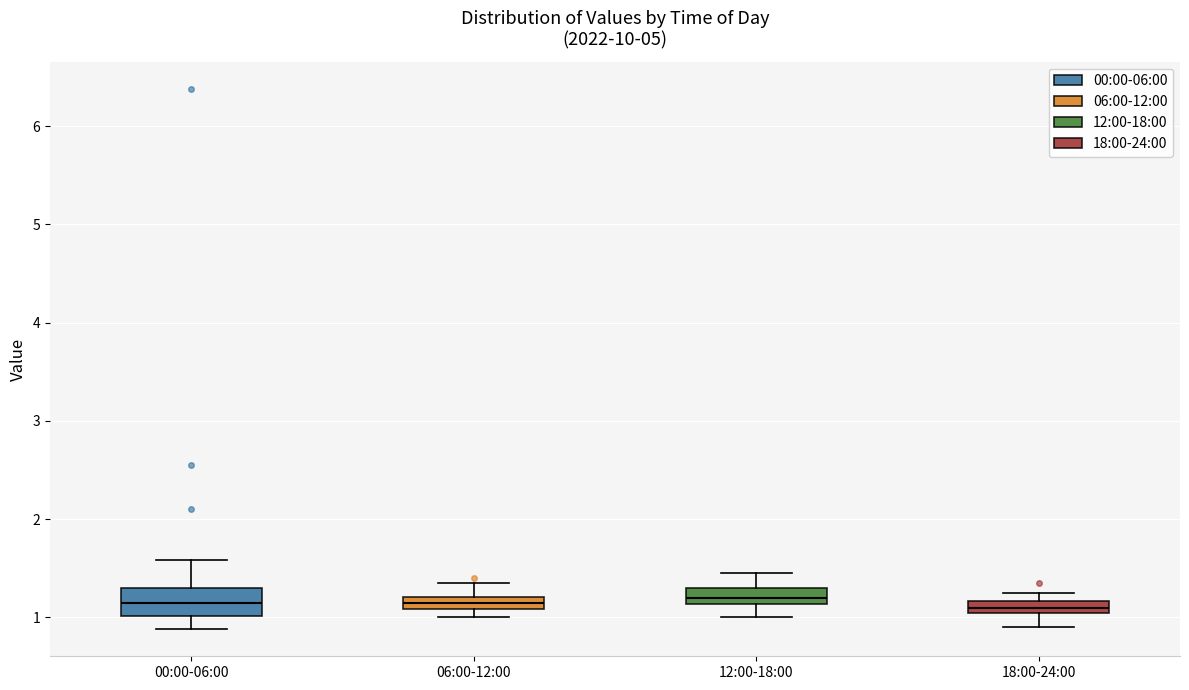

Where is the upper edge of the box for 00:00-06:00 on the y-axis? The values are not printed on the chart, so give them approximately, as read against the axis.

1.3